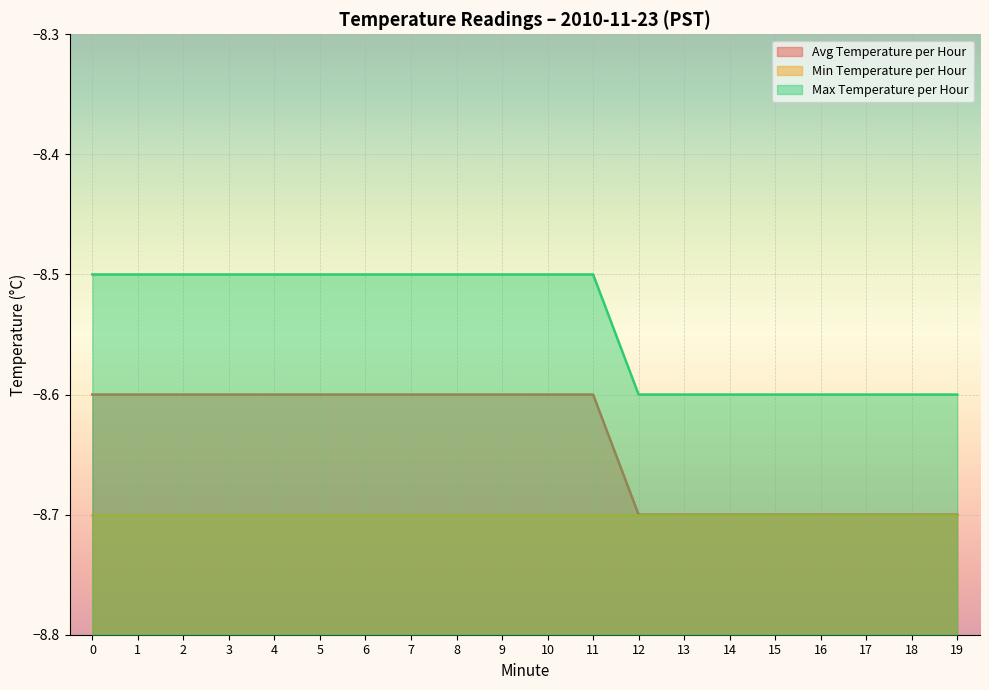

What is the maximum value shown in the chart?

-8.5